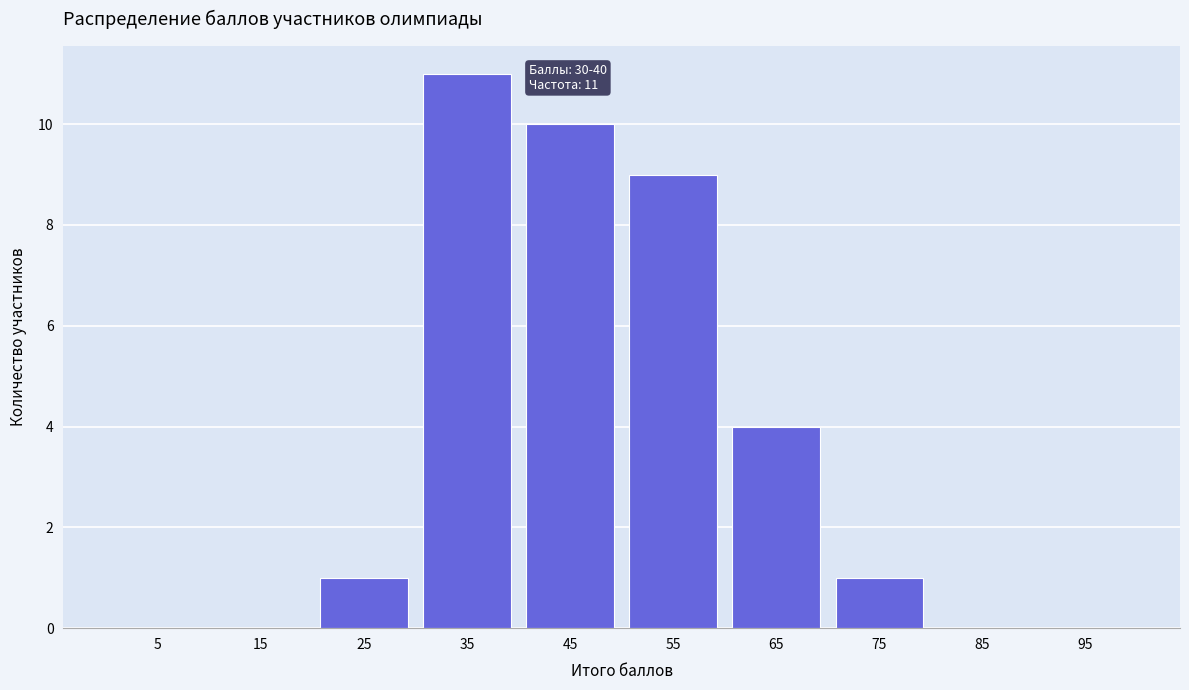

Over which range of the x-axis is the bar tallest?

30 to 40